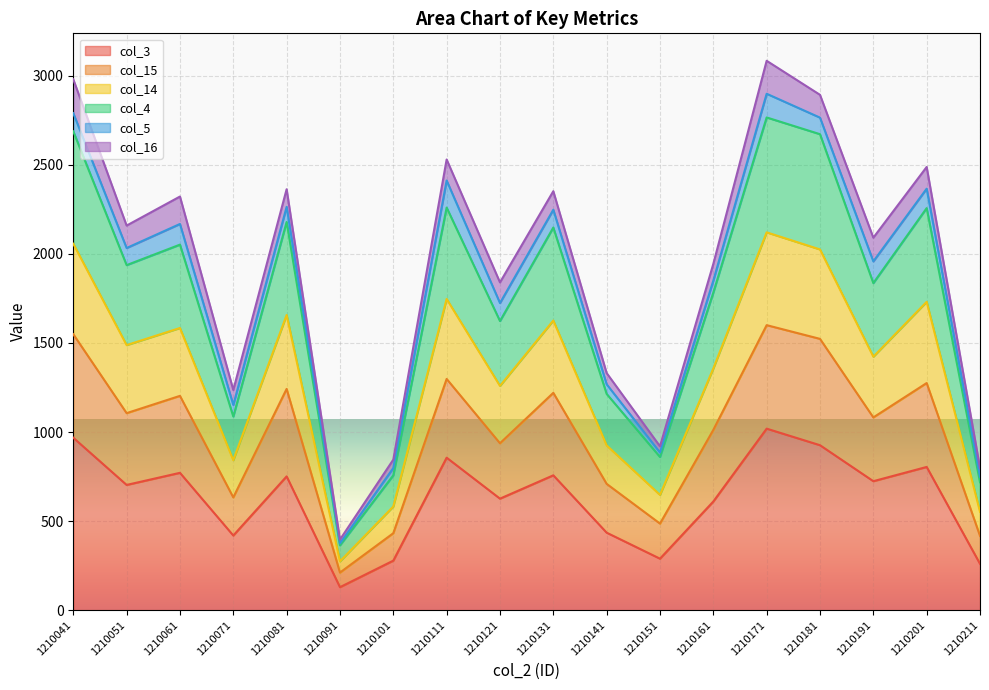

Is it true that col_3 equals 926 at 1210181?

True